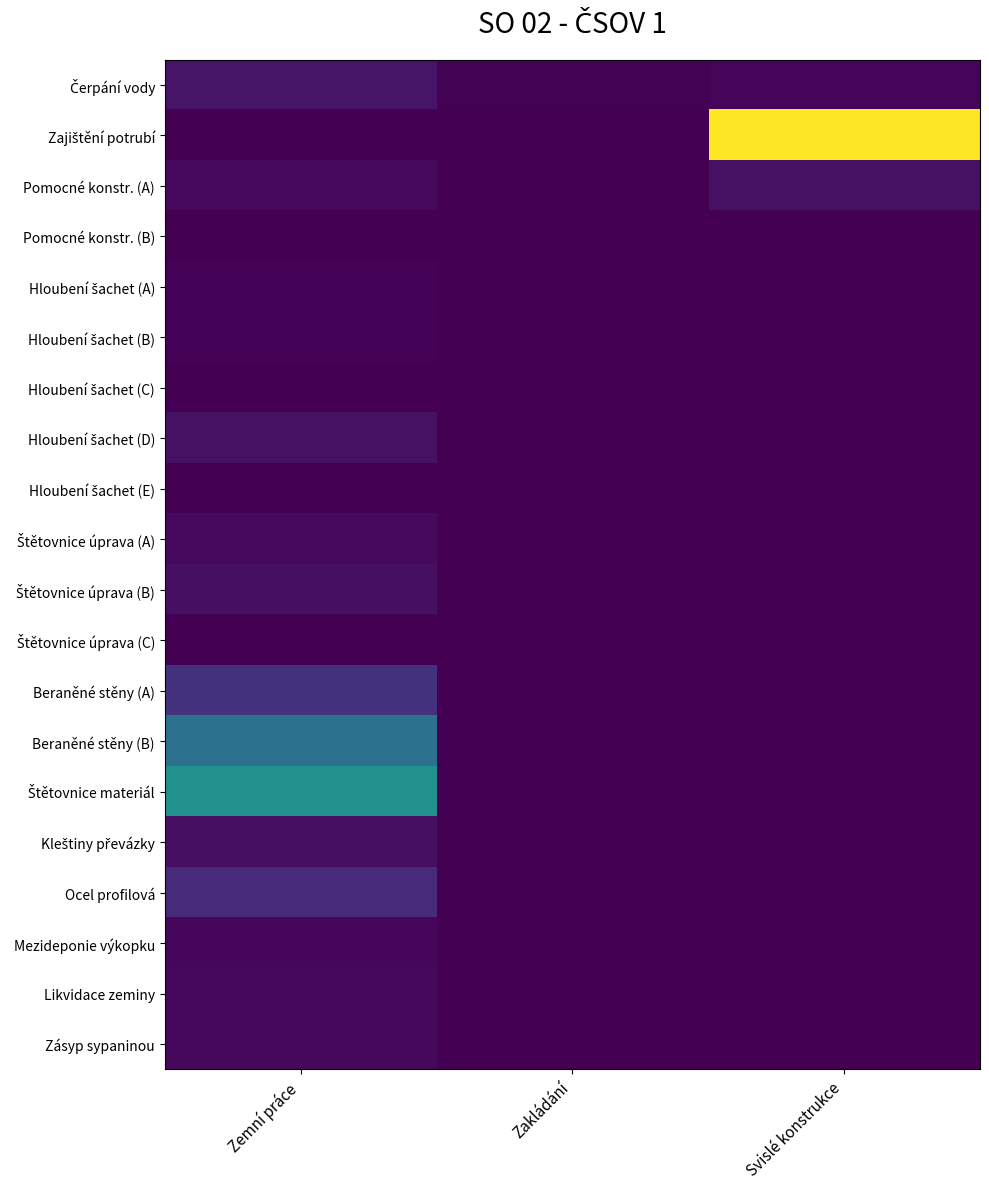

At which category is the sum across all series the highest?

Zemní práce